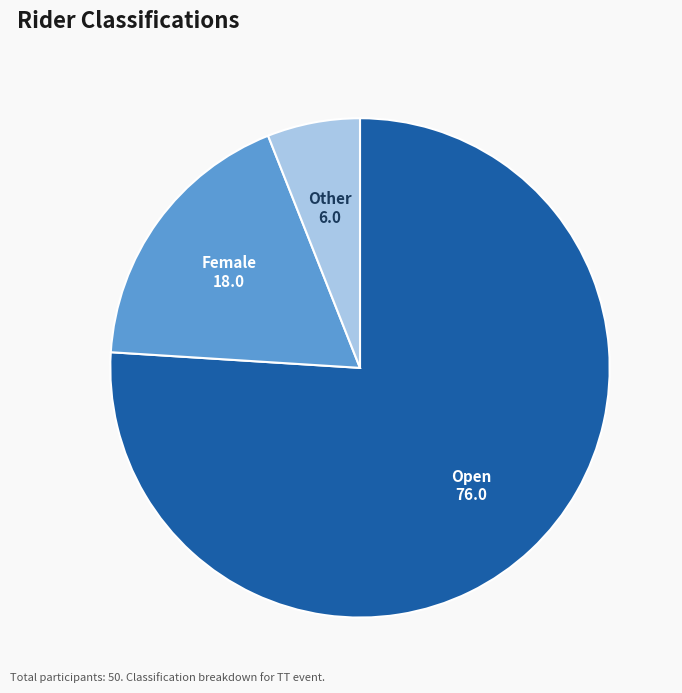

What is the majority slice?

Open